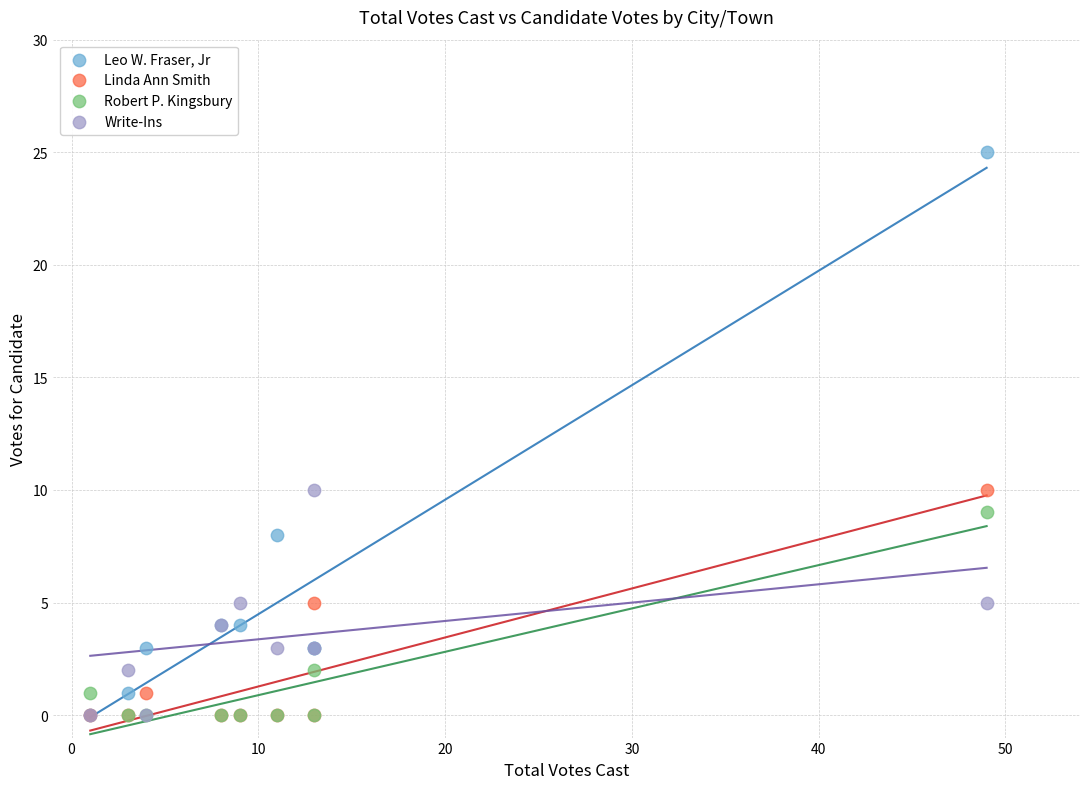

What are all the series names shown in the legend?

Leo W. Fraser, Jr, Linda Ann Smith, Robert P. Kingsbury, Write-Ins